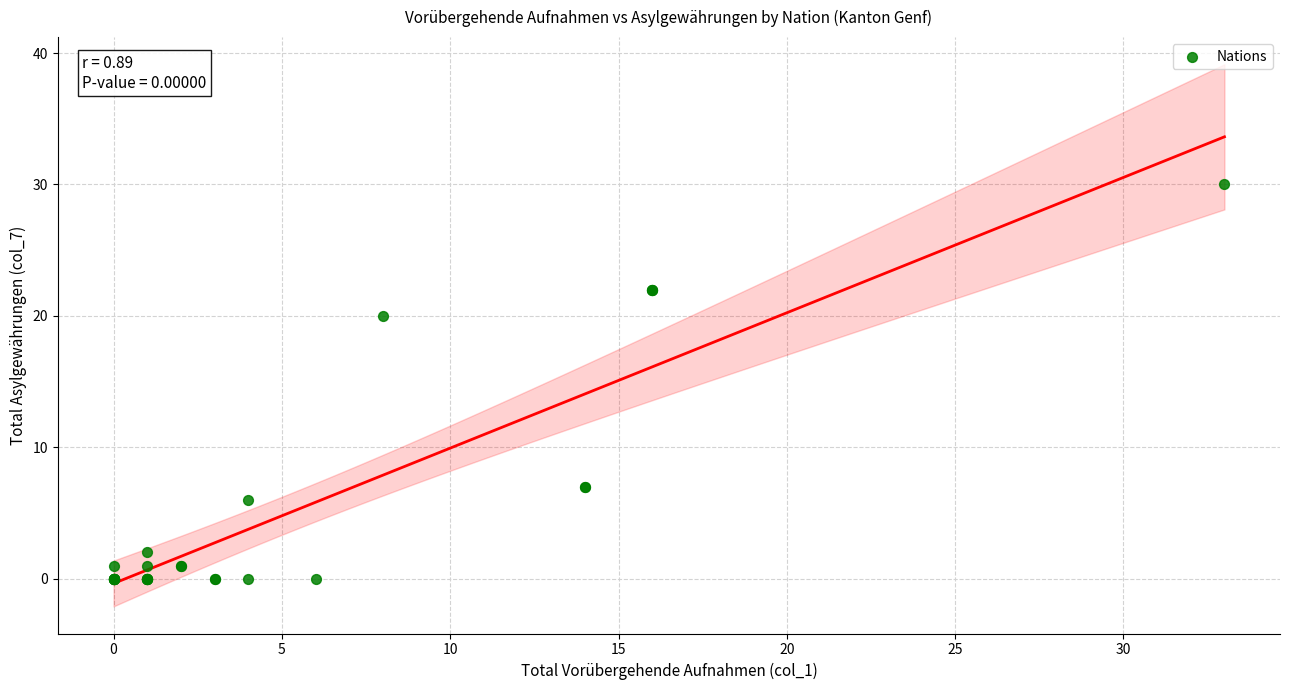

What Y value in the scatter plot is closest to 15?

20